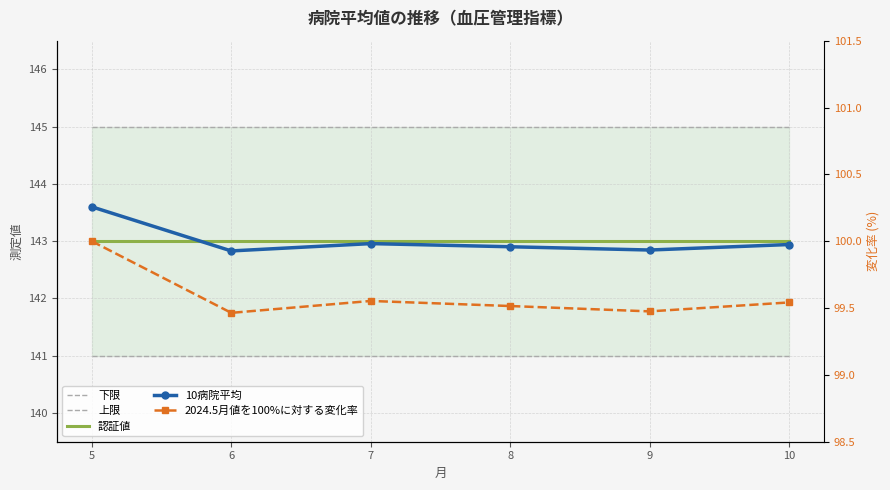

True or false: 10病院平均 has more than 1 points higher than both neighbors.

False